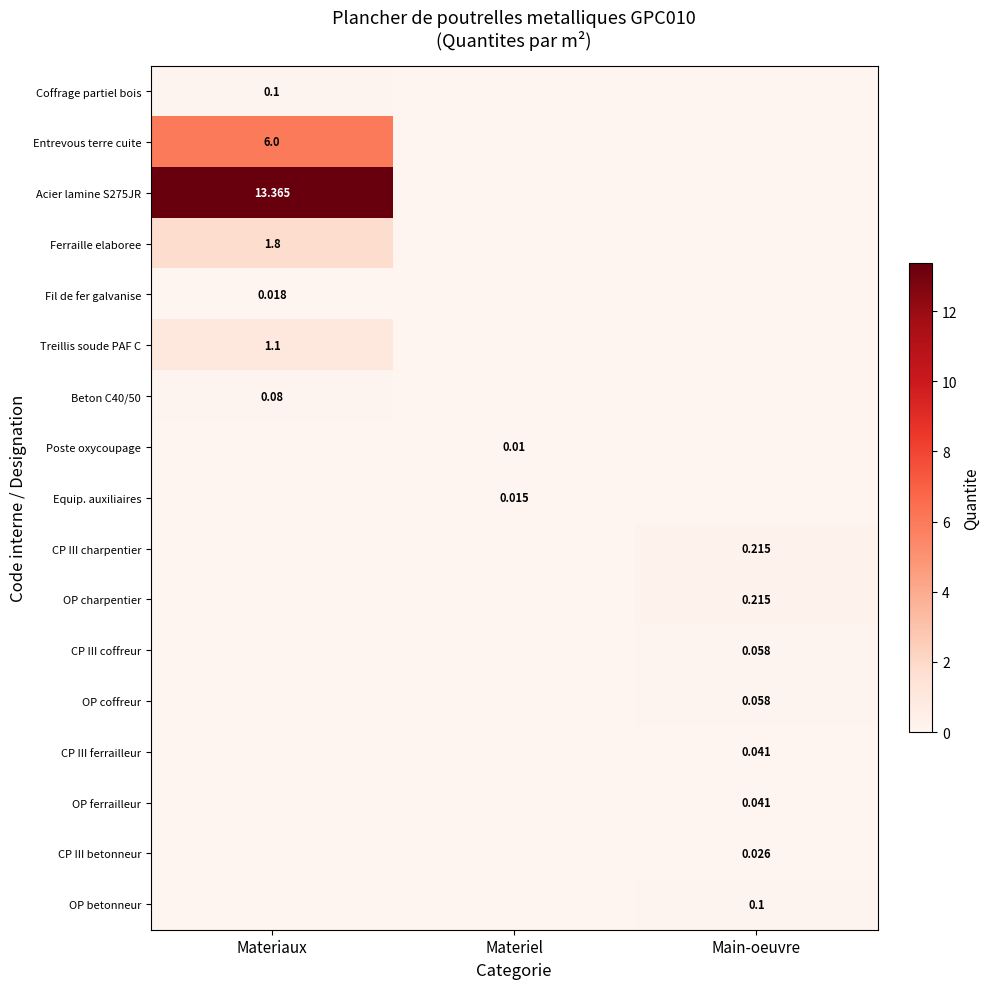

Is it true that CP III ferrailleur equals 0.0 at Main-oeuvre?

True